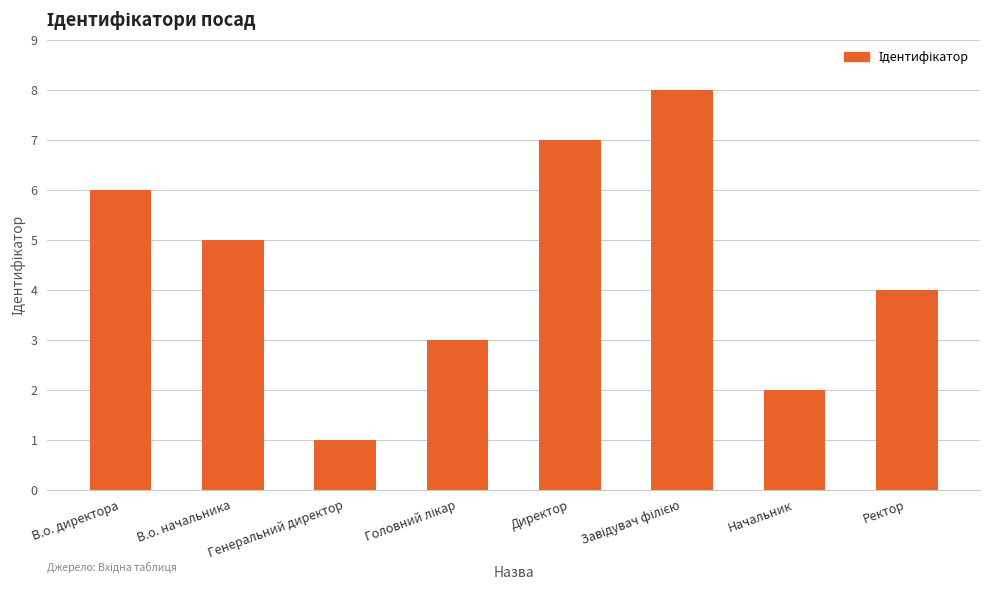

At which label is the value closest to 4?

Ректор